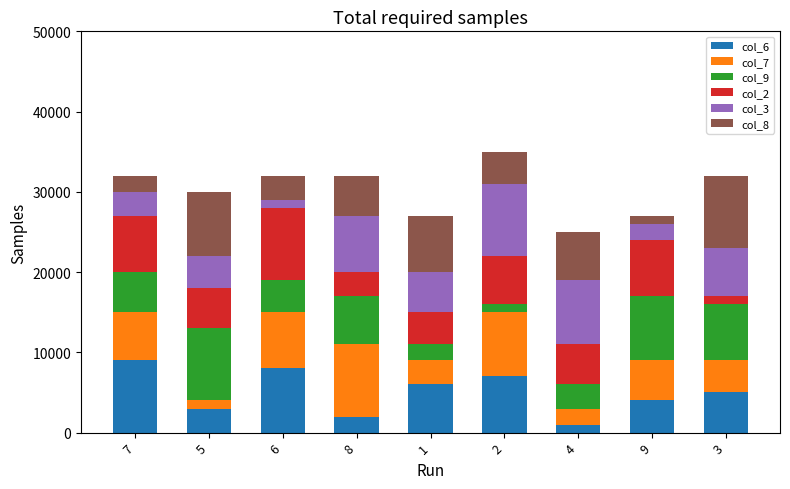

The value of col_6 at 4 is 1000. True or false?

True